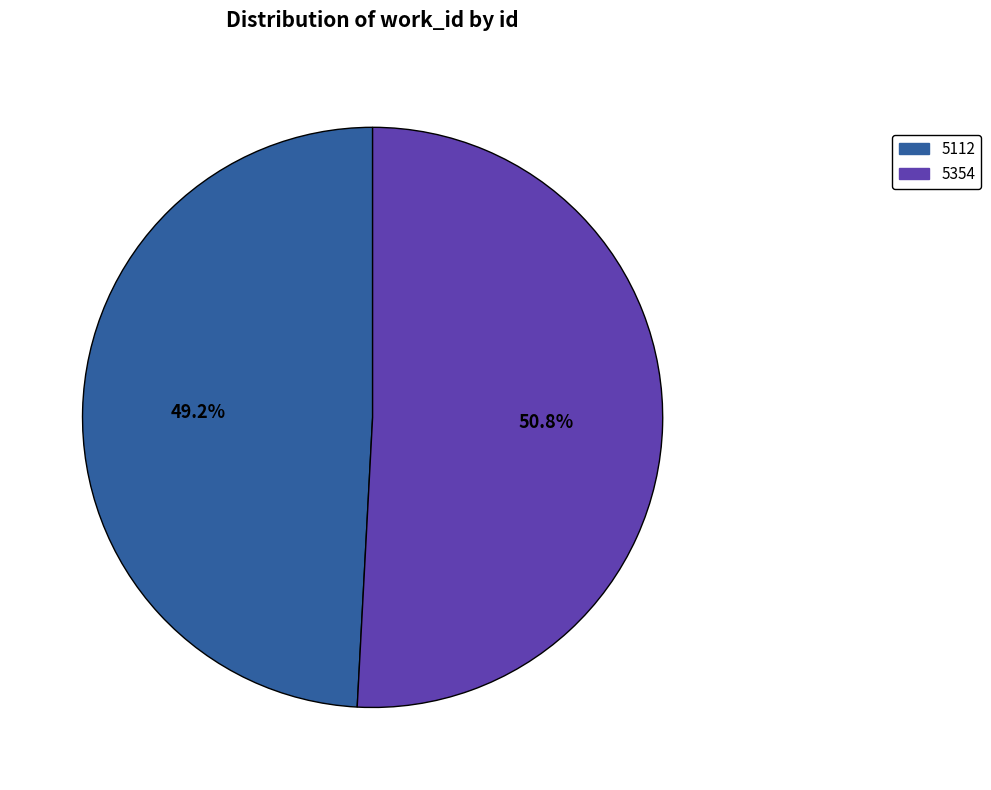

To the nearest percent, what portion does 5112 represent?

49%